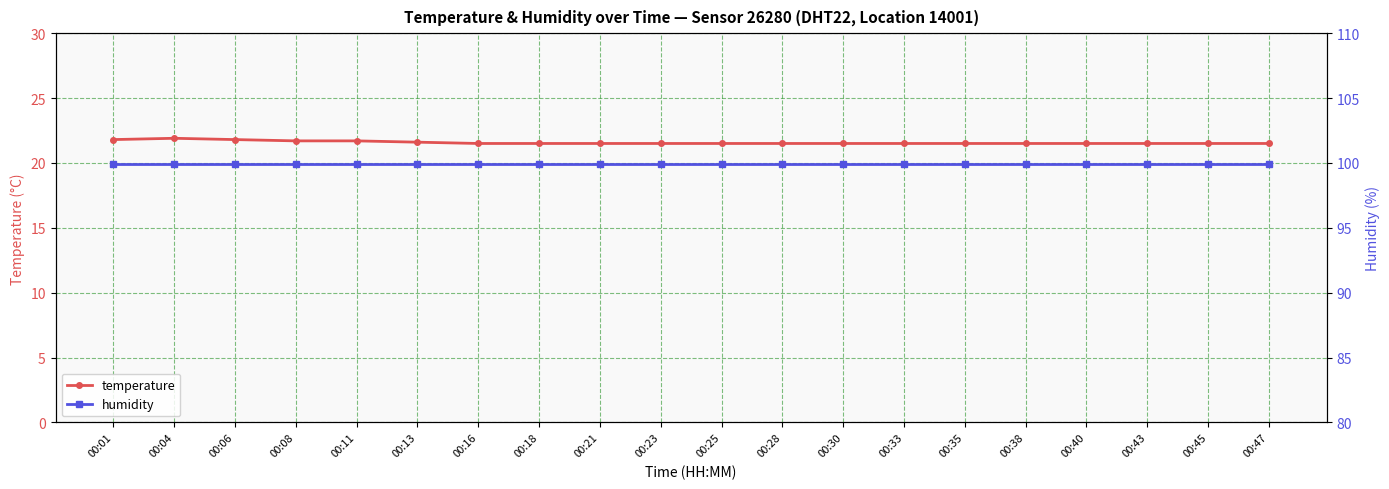

Which label corresponds to the largest value in the chart?

00:01